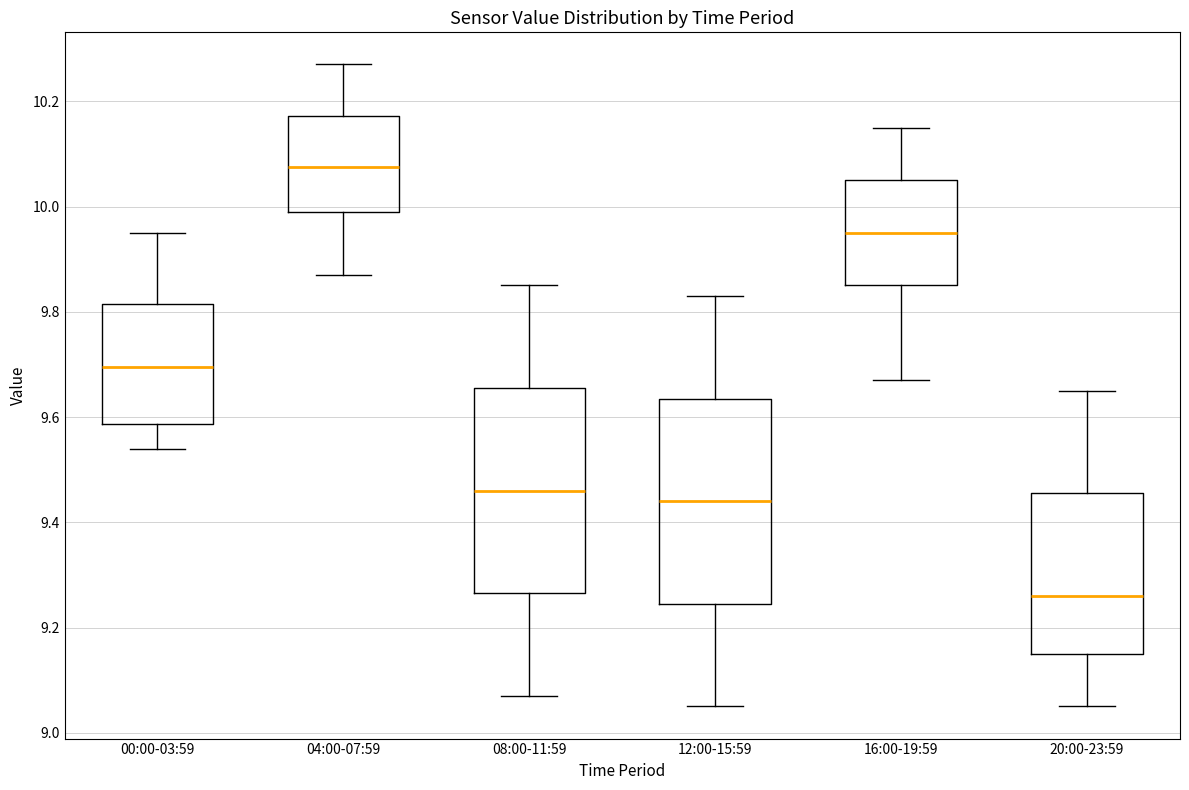

Which box has the lowest median line?

20:00-23:59